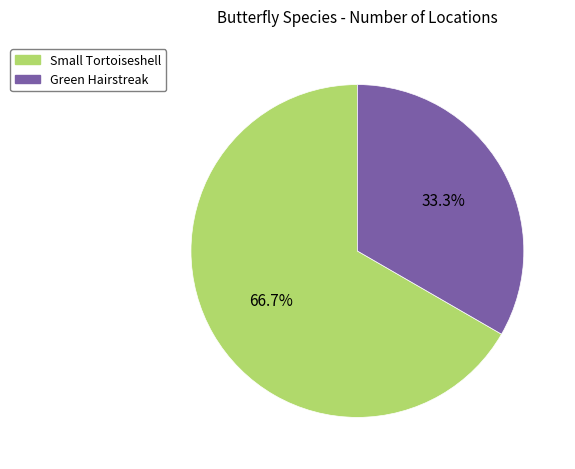

Is Green Hairstreak the majority of the pie?

No